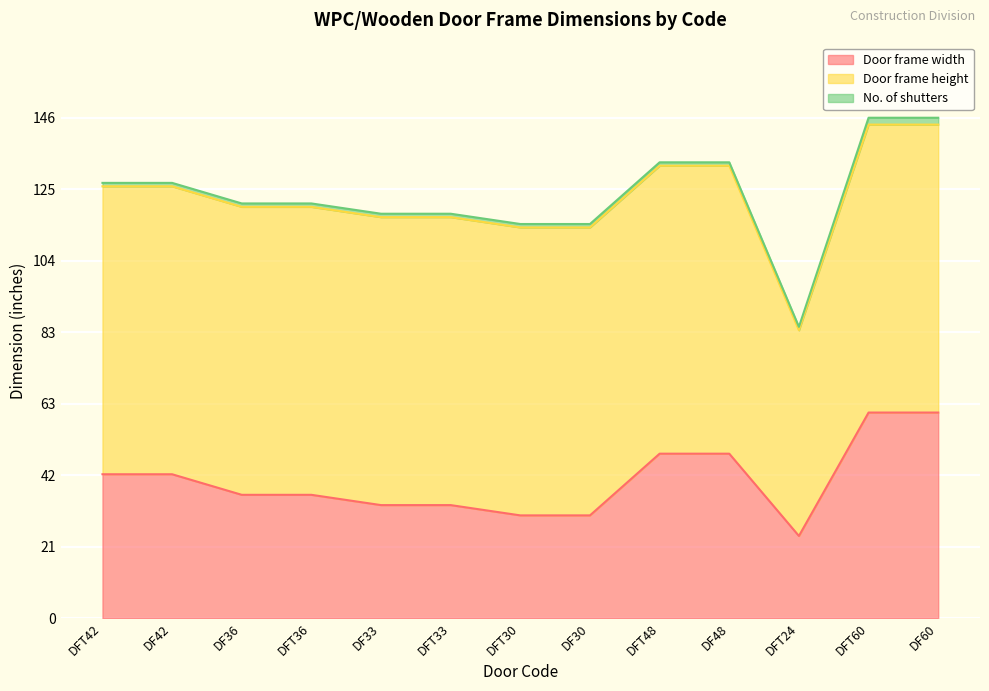

Between DF42 and DFT60, which series saw the biggest shift?

Door frame width